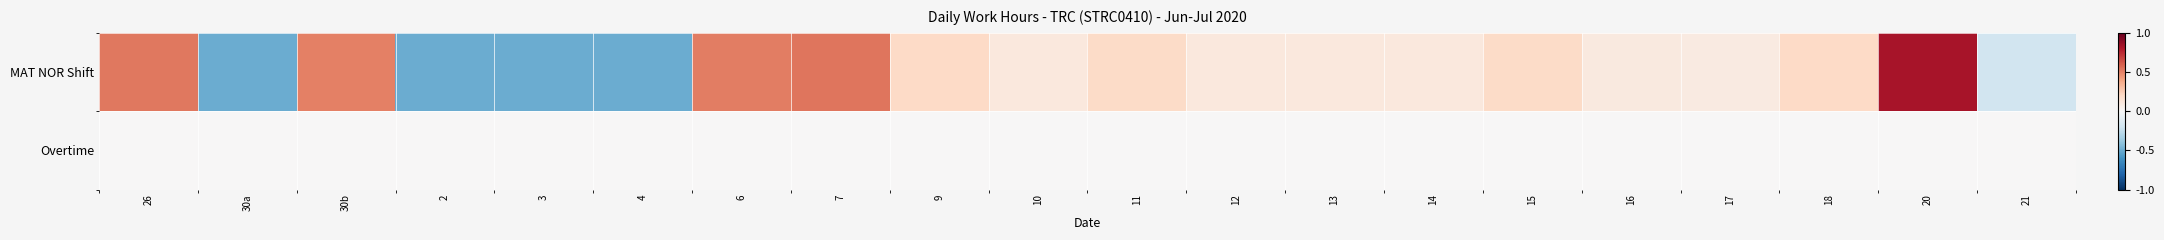

Between 9 and 12, which series saw the biggest shift?

MAT NOR Shift